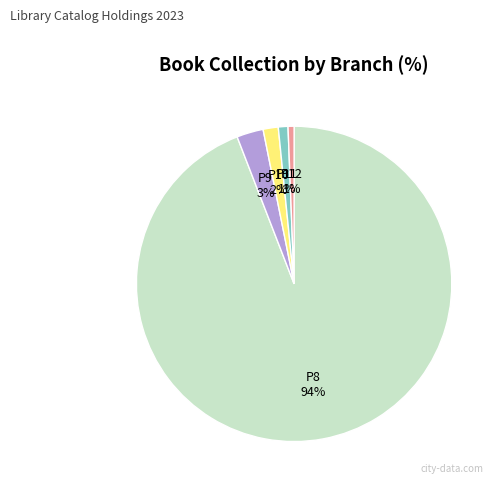

To the nearest percent, what is the average slice percentage?

20%